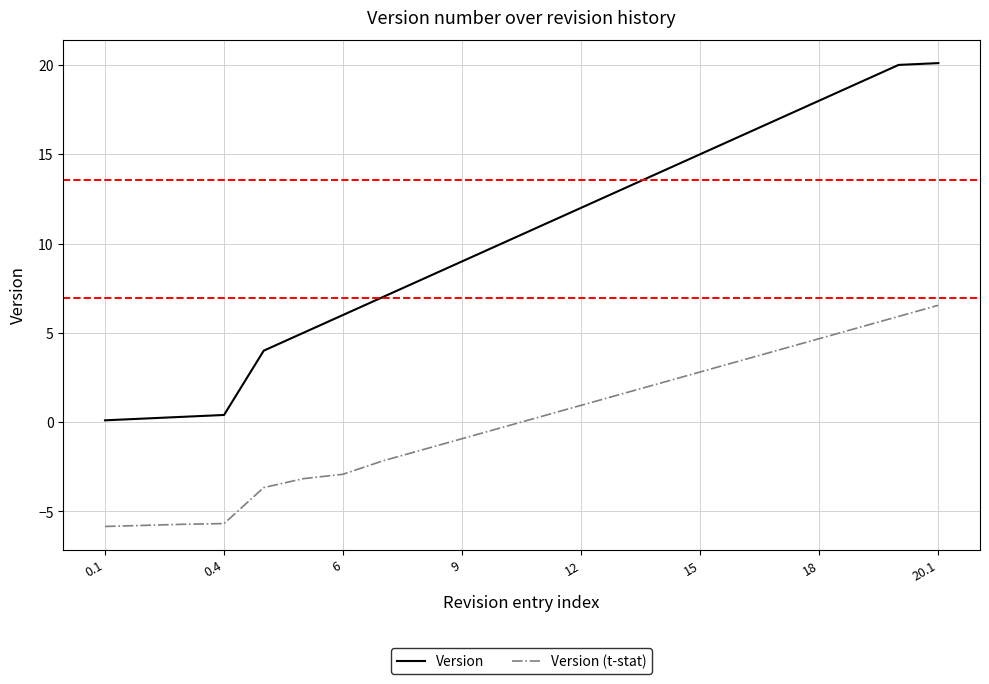

What is the difference between the maximum and minimum values in the Version series?

20.0